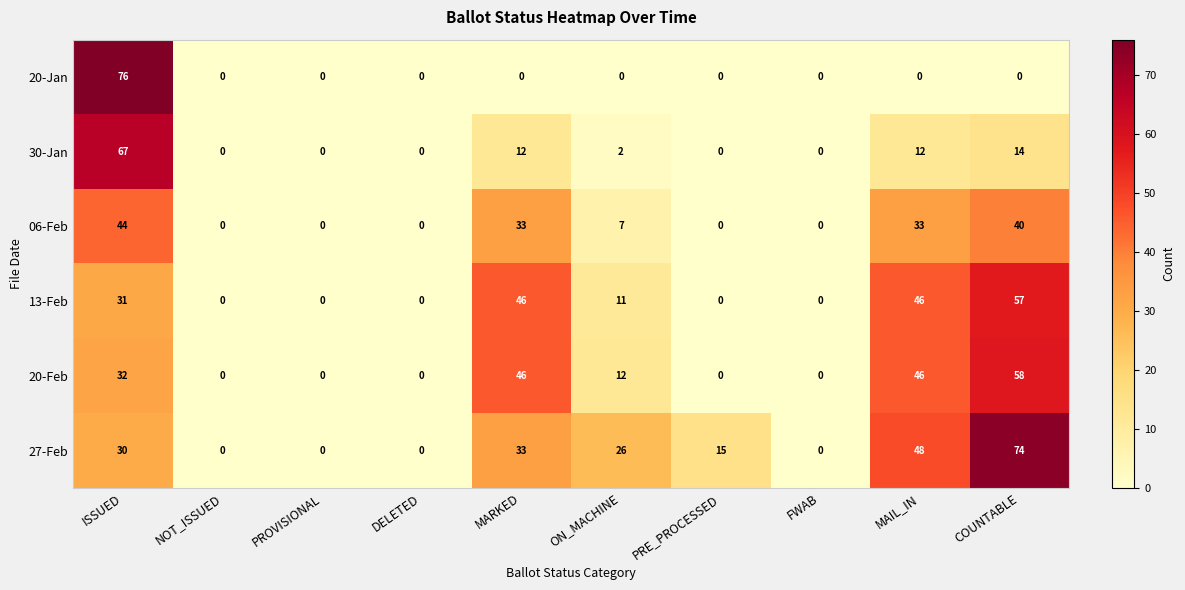

Which series has the widest spread of values?

20-Jan